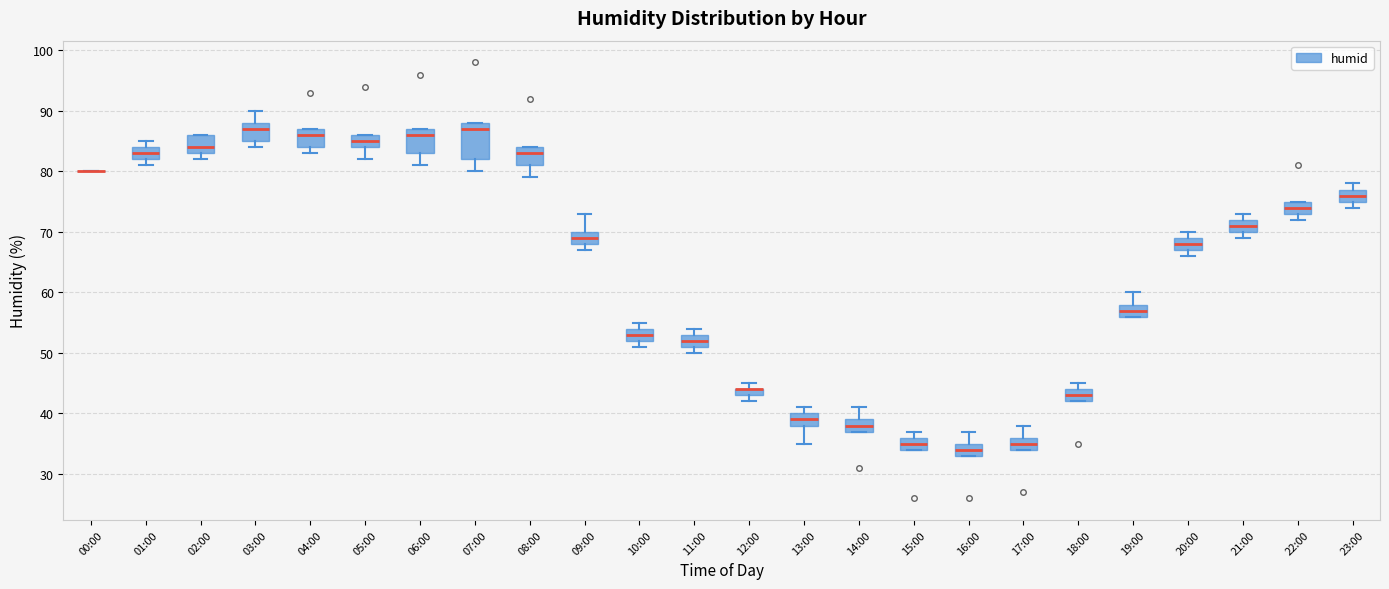

Which box is the tallest, from its lower edge to its upper edge?

07:00